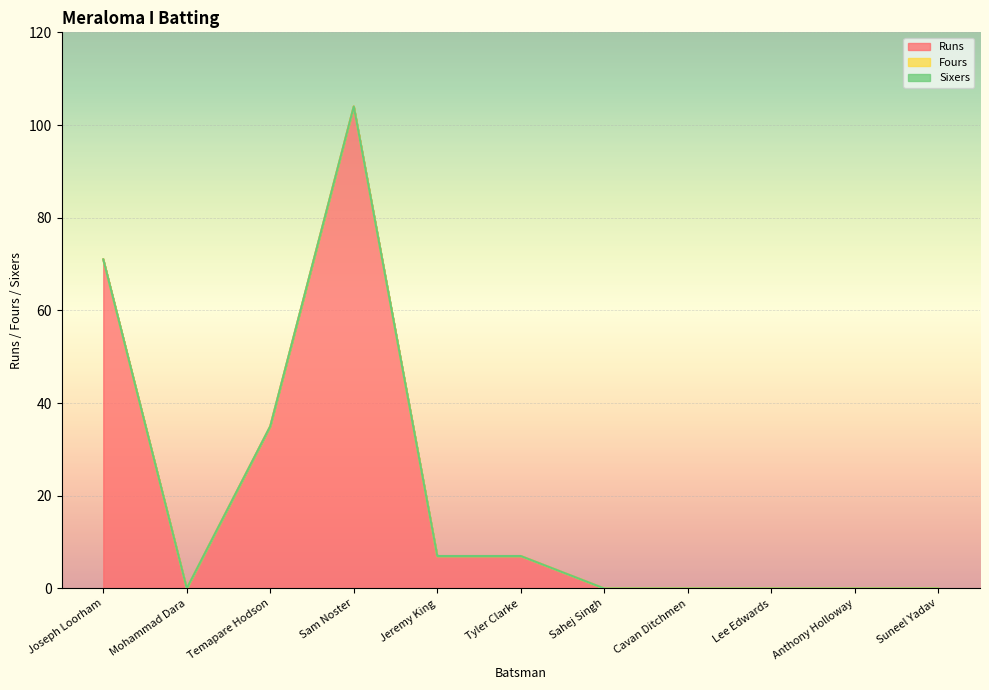

Which series has the largest range (max minus min)?

Runs